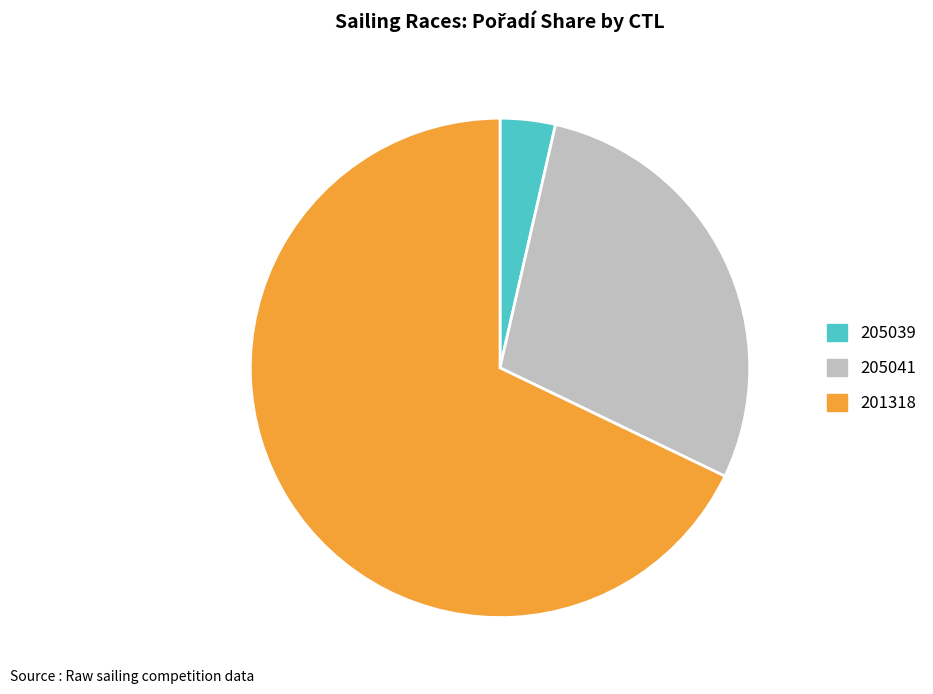

What is the ratio of the value at 205039 to the value at 205041?

0.1